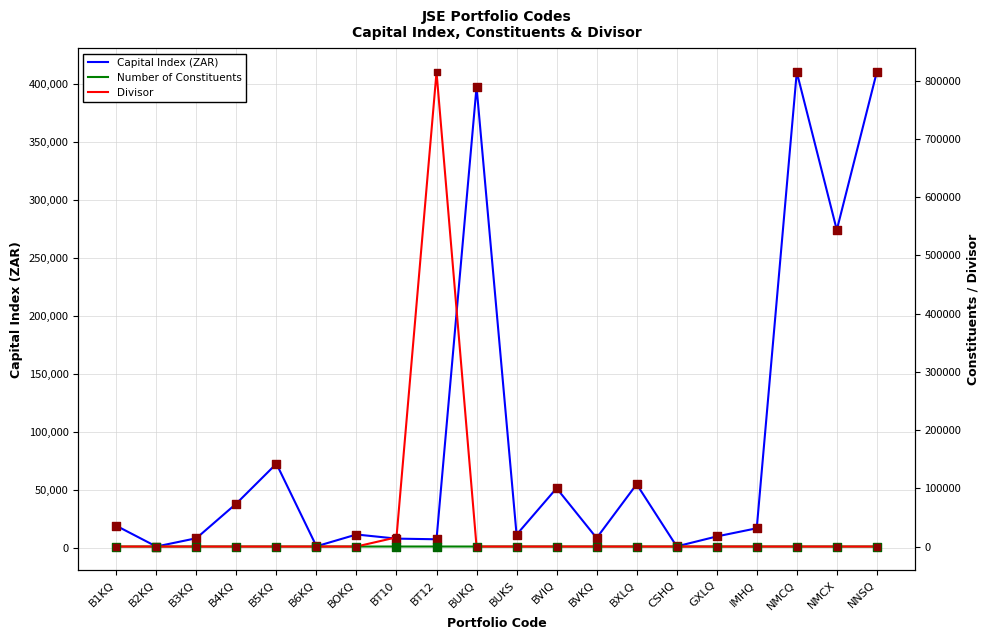

At which category is the sum across all series the highest?

BT12